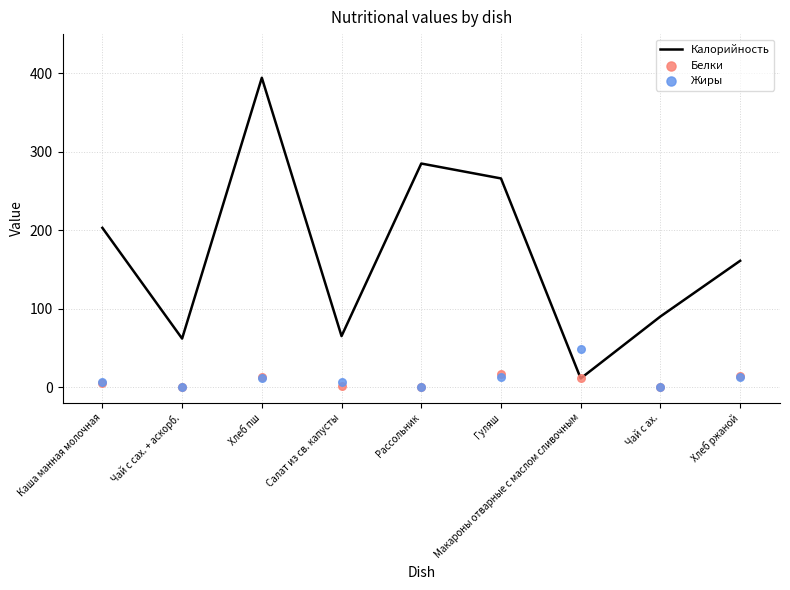

Which series reaches the minimum Y coordinate?

Белки